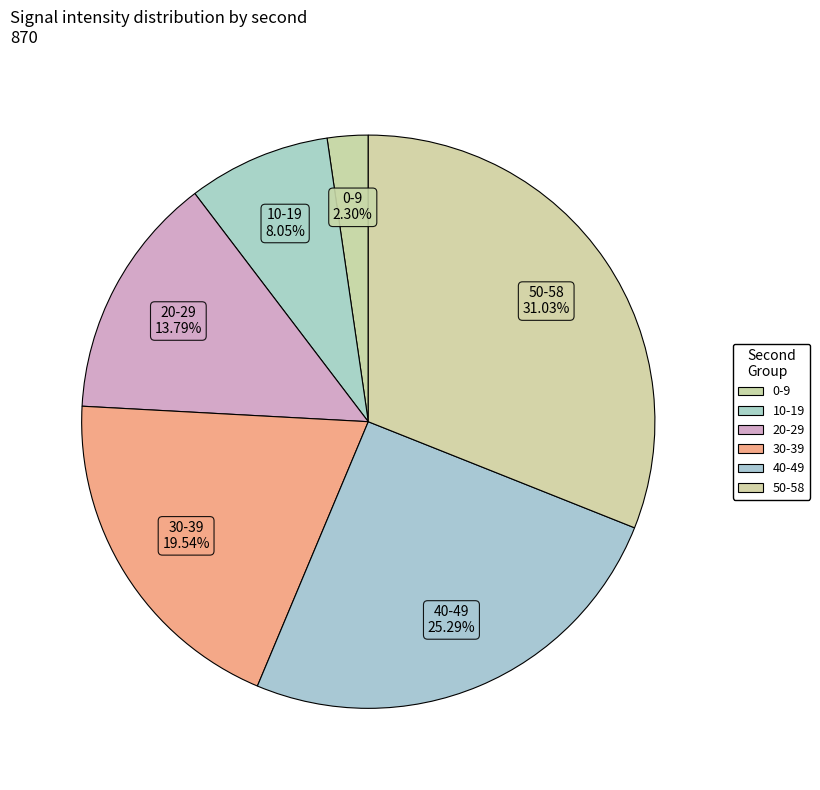

How many segments does this pie chart have?

6